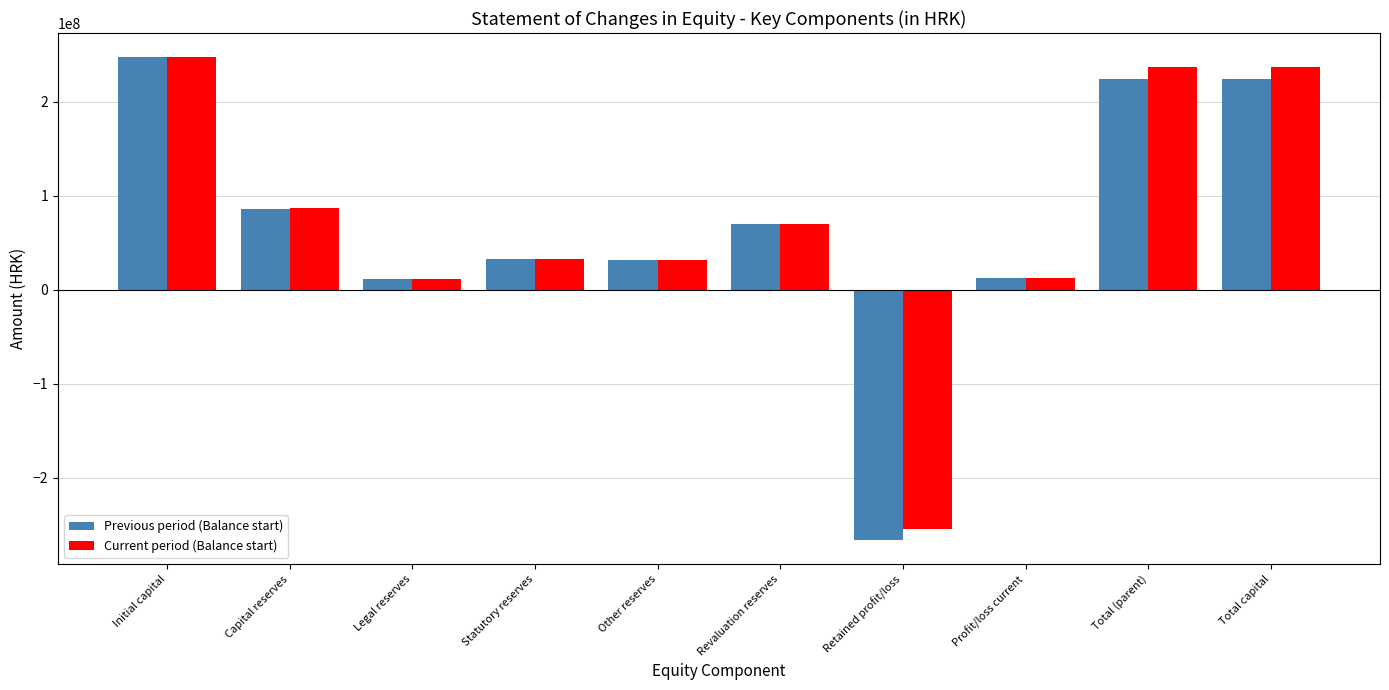

Which series has the largest range (max minus min)?

Previous period (Balance start)